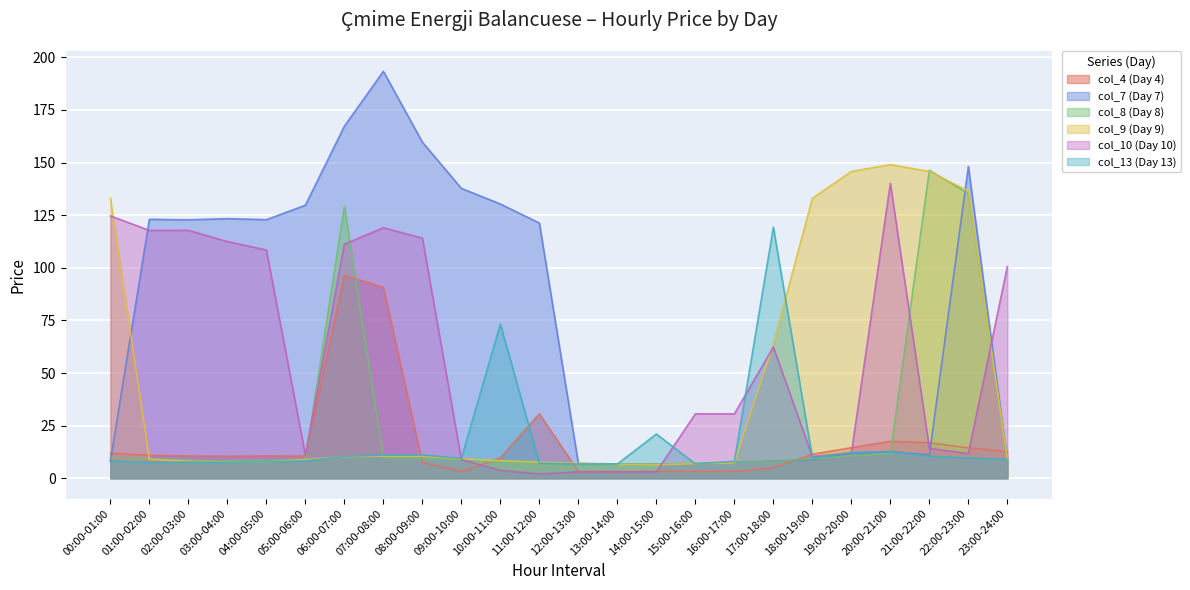

At 19:00-20:00, list the series in order from smallest to largest.

col_8 (Day 8), col_10 (Day 10), col_7 (Day 7), col_13 (Day 13), col_4 (Day 4), col_9 (Day 9)